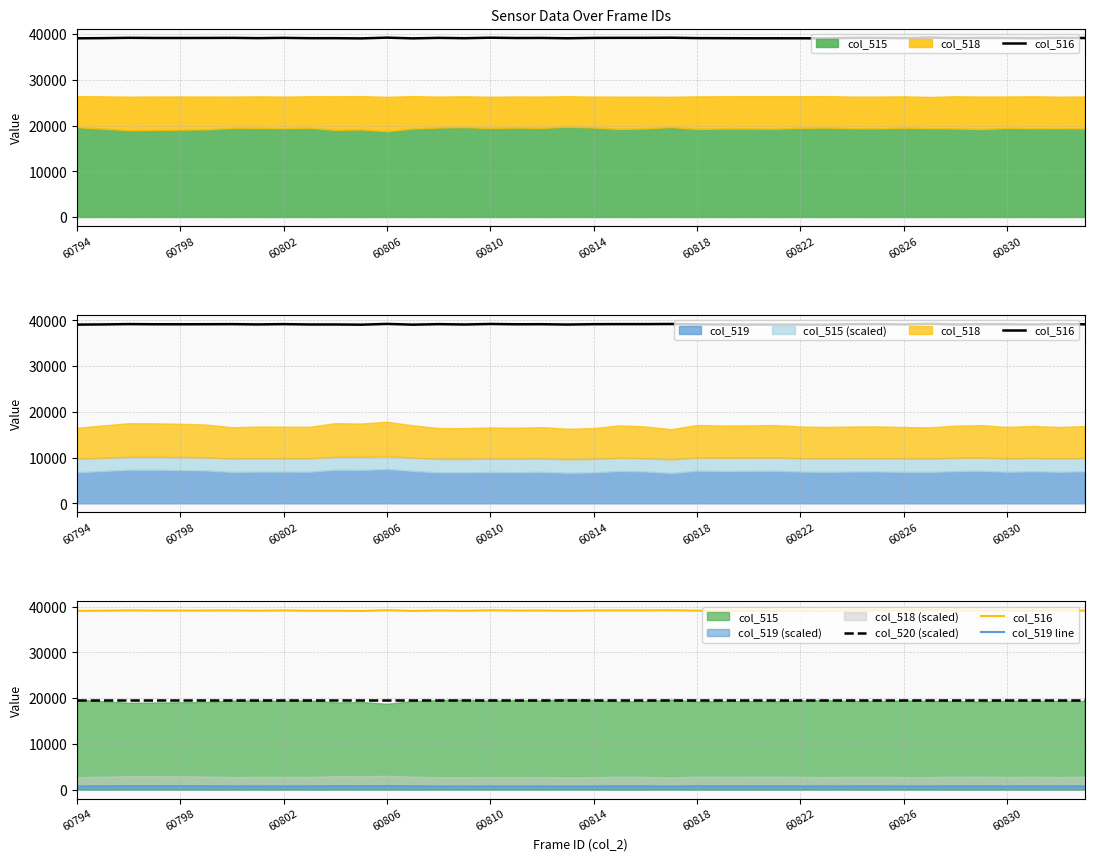

Reading left to right, list all the values displayed in this chart.

col_516: 39097.0	39133.0	39207.0	39169.0	39167.0	39177.0	39196.0	39135.0	39198.0	39122.0	39125.0	39078.0	39247.0	39082.0	39196.0	39121.0	39233.0	39164.0	39181.0	39108.0	39188.0	39203.0	39202.0	39231.0	39143.0	39124.0	39107.0	39103.0	39103.0	39084.0	39197.0	39194.0	39136.0	39268.0	39121.0	39189.0	39170.0	39125.0	39211.0	39162.0
col_520 (scaled): 19660.5	19660.5	19660.5	19660.5	19660.5	19660.5	19660.5	19660.5	19660.5	19660.5	19660.5	19660.5	19660.5	19660.5	19660.5	19660.5	19660.5	19660.5	19660.5	19660.5	19660.5	19660.5	19660.5	19660.5	19660.5	19660.5	19660.5	19660.5	19660.5	19660.5	19660.5	19660.5	19660.5	19660.5	19660.5	19660.5	19660.5	19660.5	19660.5	19660.5
col_519 line: 678.6	706.8	733.8	732.1	726.8	717.5	685.7	693.4	692.4	690.8	734.0	728.7	751.3	707.8	676.2	674.8	683.8	679.8	687.0	666.9	676.2	707.4	695.3	663.6	712.2	705.1	706.4	711.3	693.4	688.5	694.5	695.7	688.0	685.2	703.8	710.5	689.4	700.2	689.5	698.8